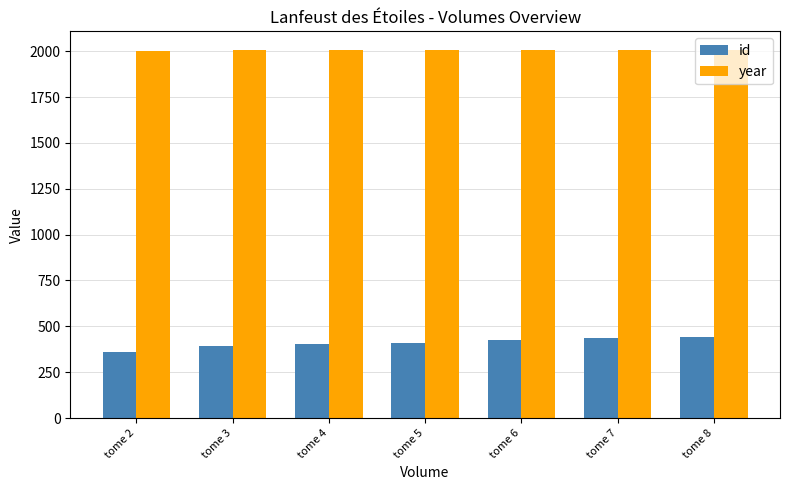

True or false: year has a value of 2005 at tome 5.

True